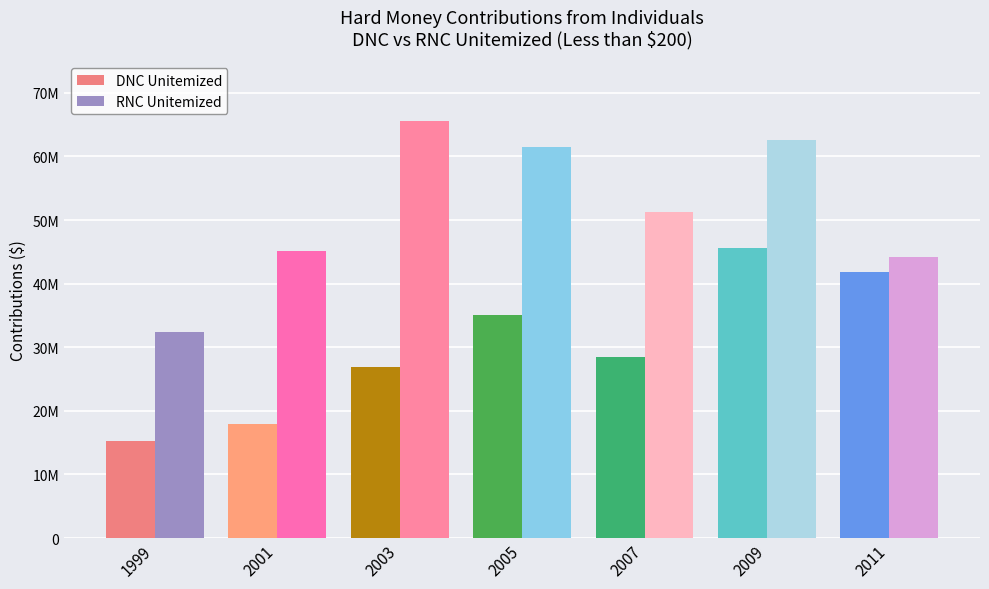

What is the smallest value displayed?

15306185